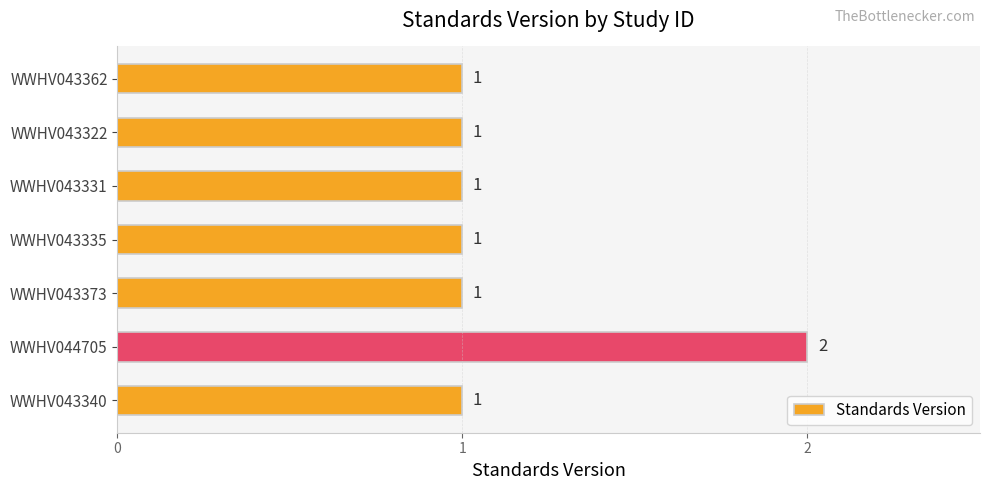

What is the sum of all values?

8